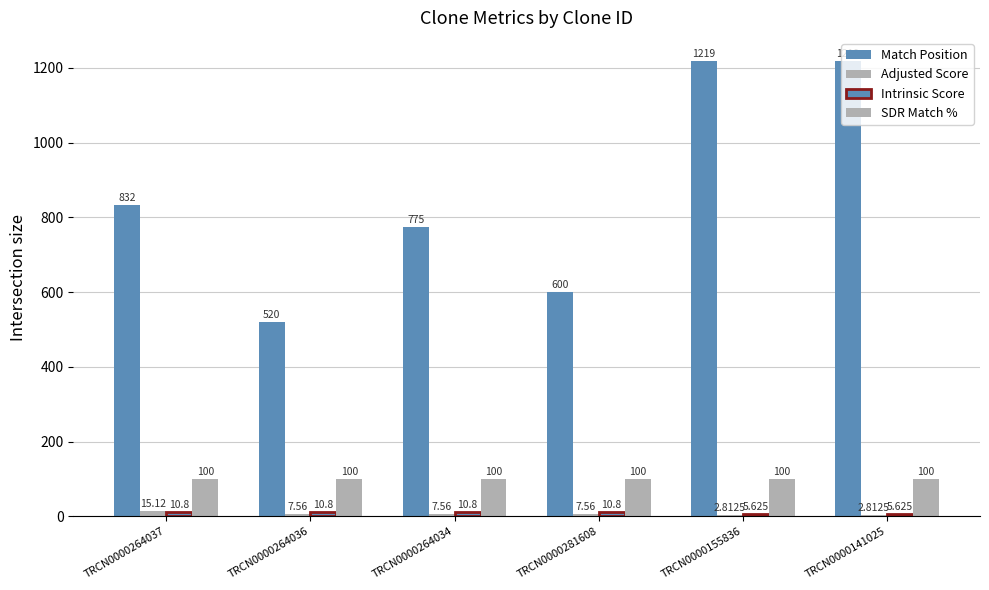

Are the bars grouped side by side (vs. stacked)?

Yes